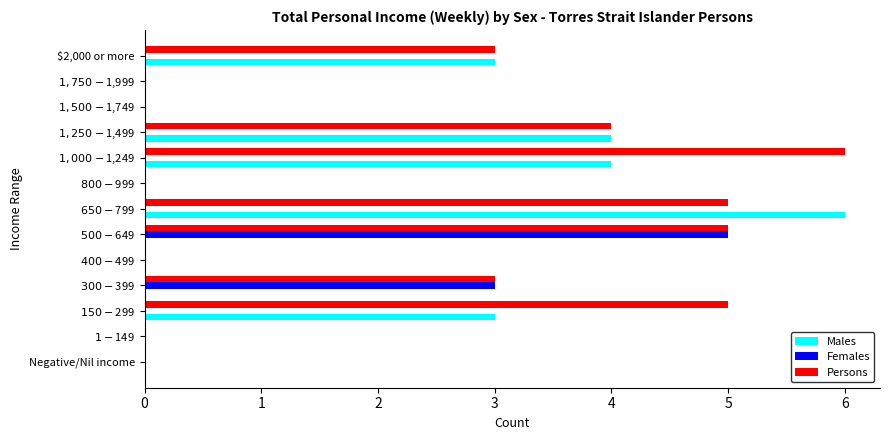

What is the highest value of the Persons series?

6